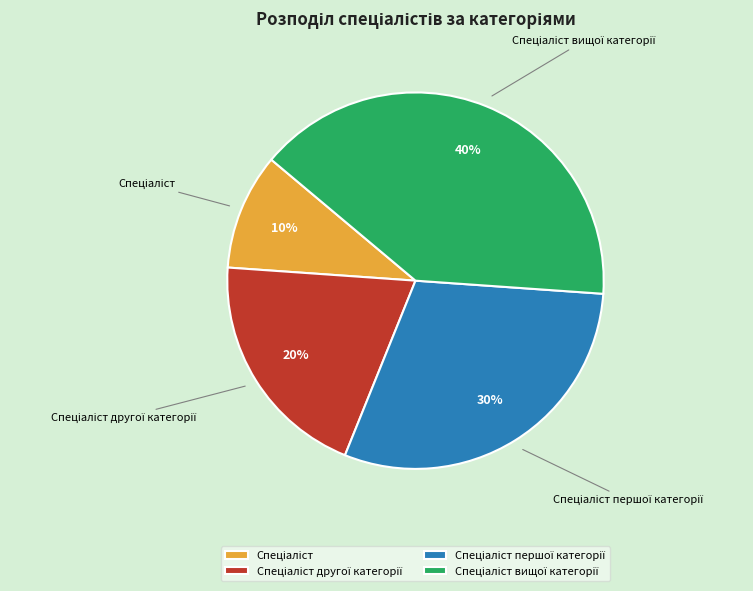

Does any single category account for the majority?

No